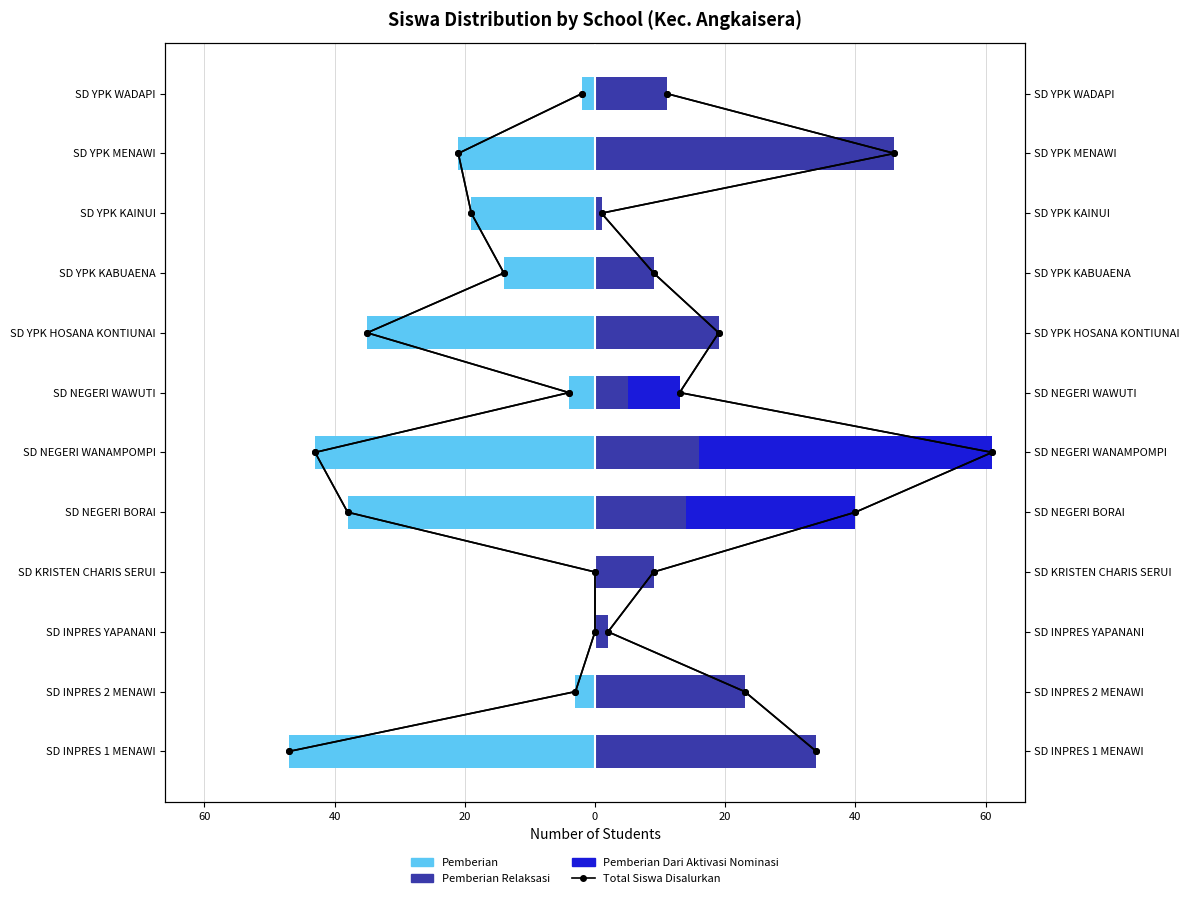

Reading left to right, transcribe all the data shown in this chart.

Benchmark (Total Siswa Disalurkan): 0	1	2	3	4	5	6	7	8	9	10	11
Pemberian: -47	-3	0	0	-38	-43	-4	-35	-14	-19	-21	-2
Pemberian Relaksasi: 34	23	2	9	14	16	5	19	9	1	46	11
Pemberian Dari Aktivasi Nominasi: 0	0	0	0	26	45	8	0	0	0	0	0